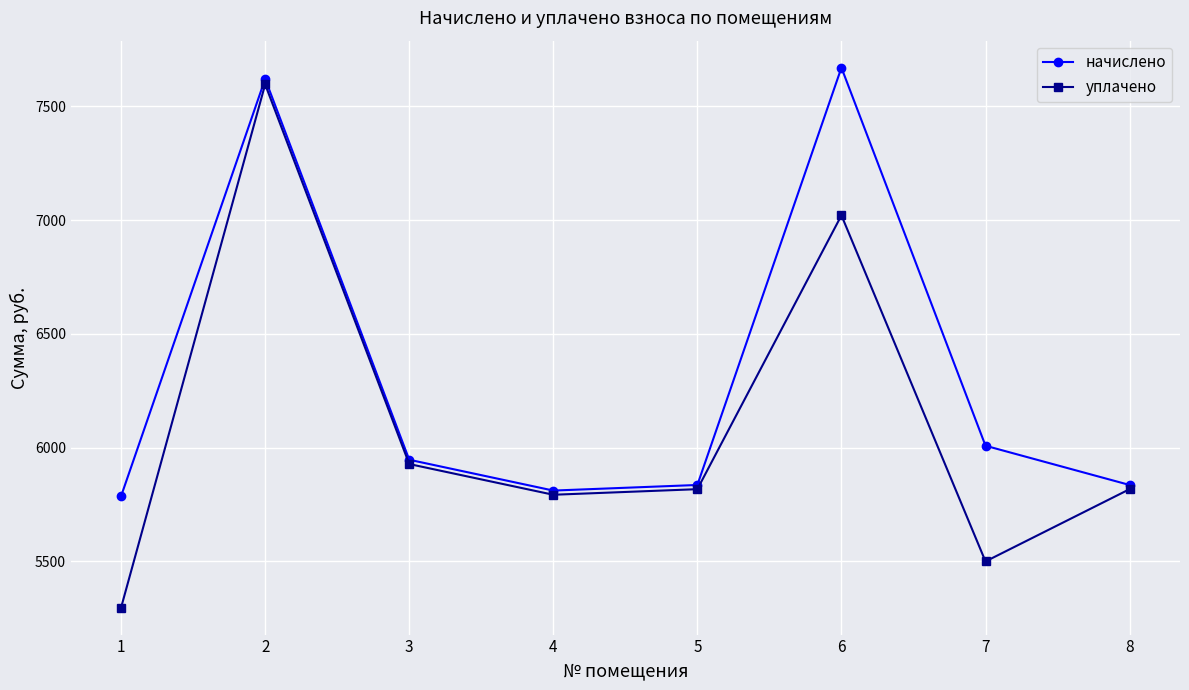

Read the начислено value at 3.

5946.7